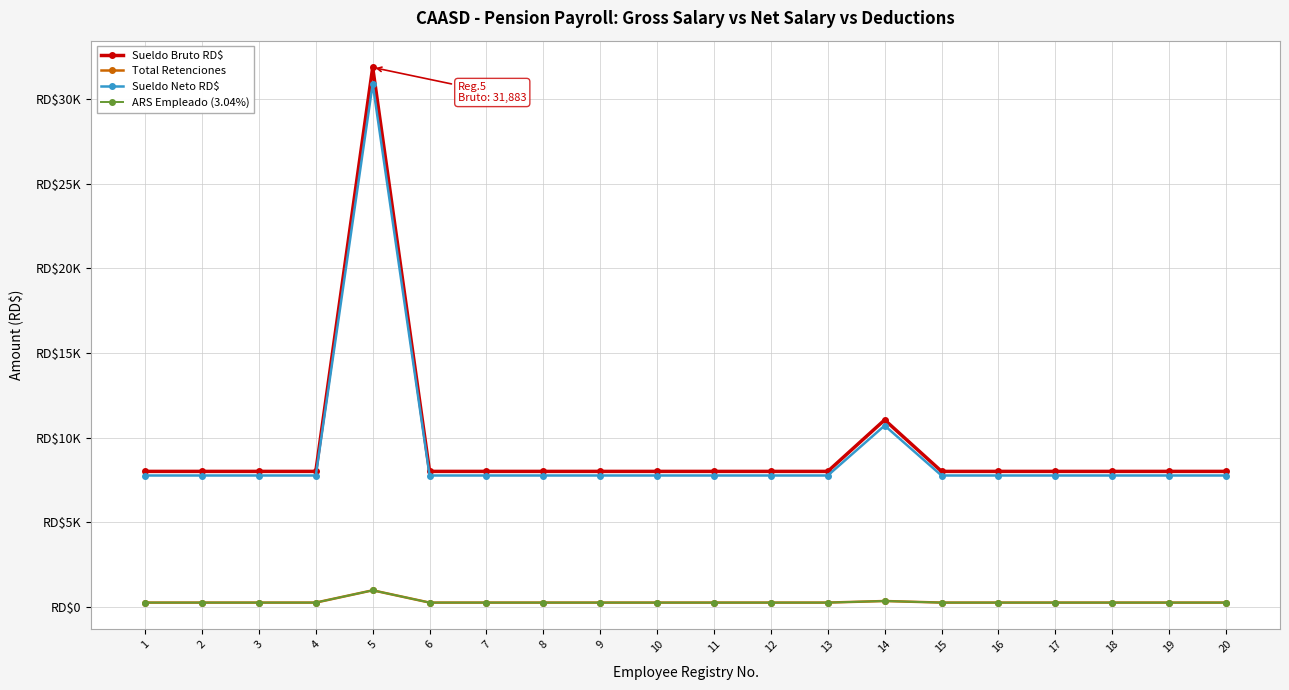

Does the chart have visible grid lines?

Yes